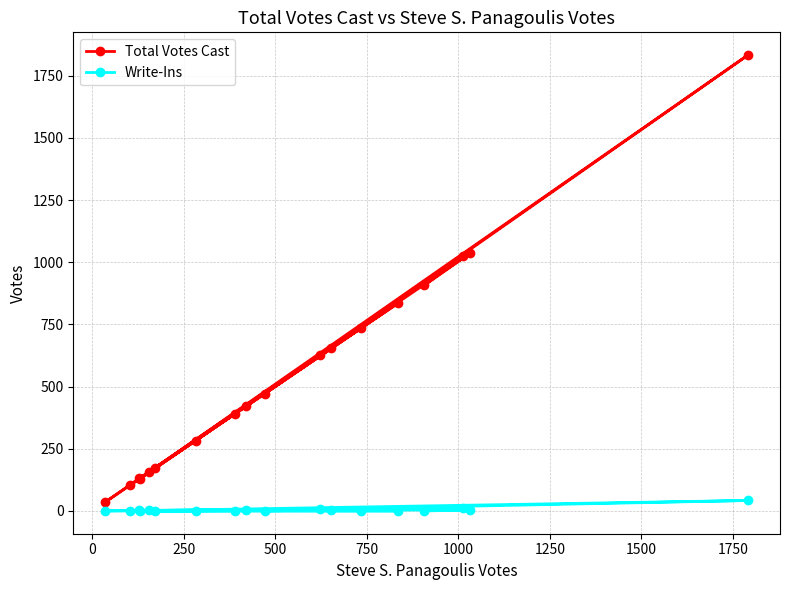

Rank the series by their average value, from lowest to highest.

Write-Ins, Total Votes Cast